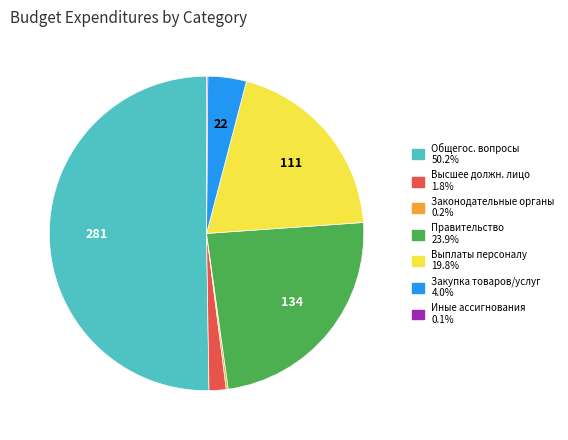

Is there any slice that represents more than half of the pie?

Yes